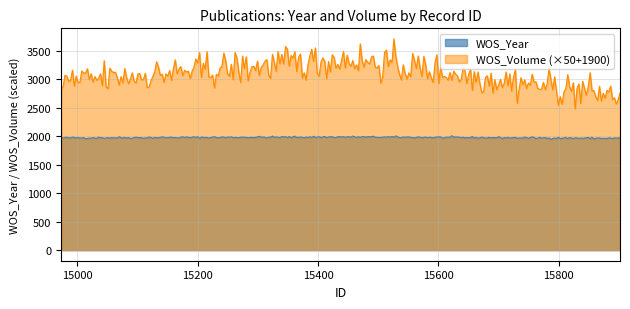

Which series has the largest total across all categories?

WOS_Volume (×50+1900)